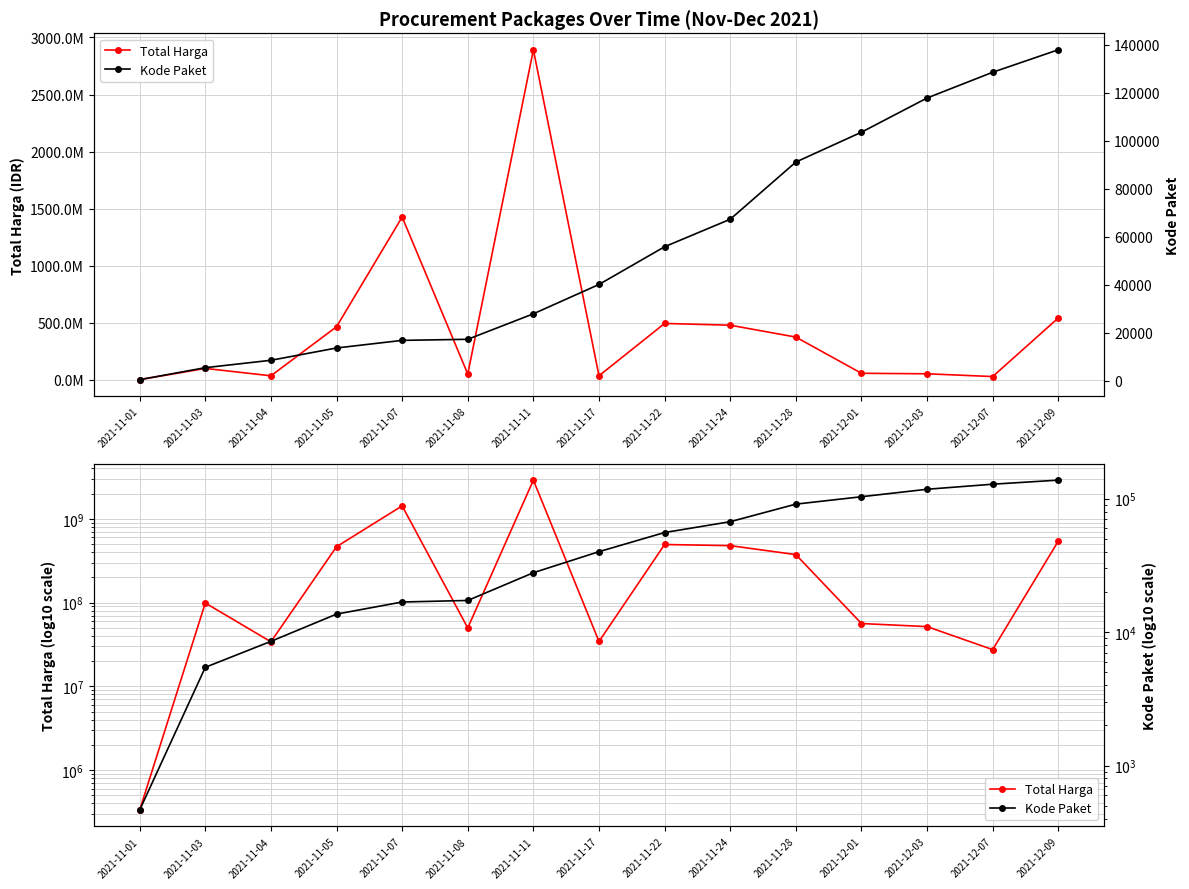

What is the lowest value of the Total Harga series?

333600